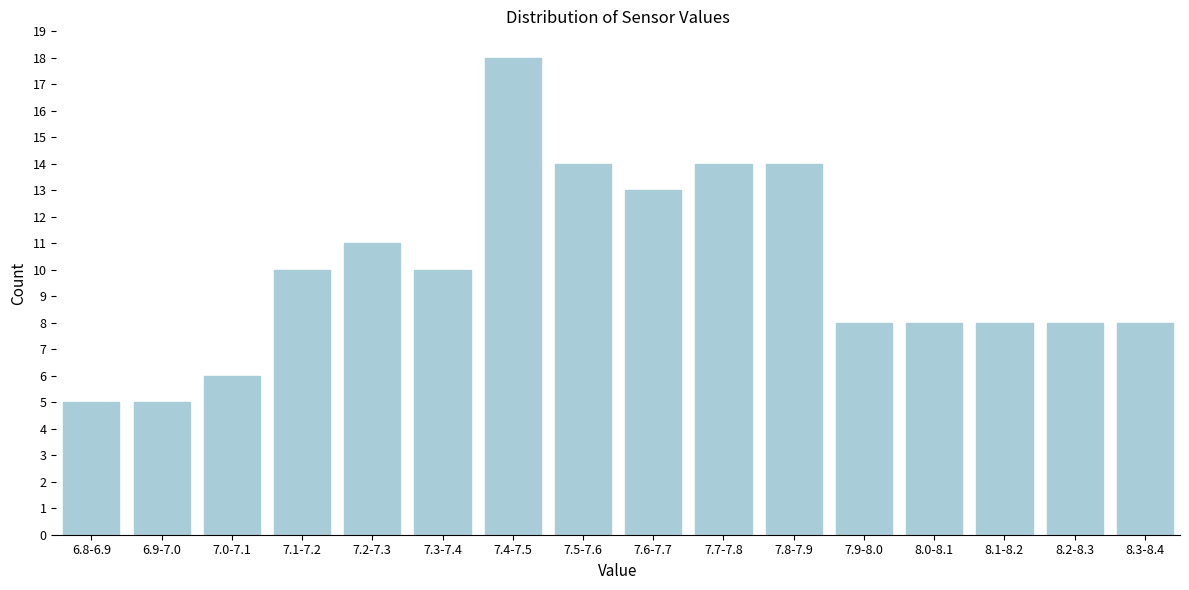

Reading right to left, list all the values displayed in this chart.

8.3-8.4=8	8.2-8.3=8	8.1-8.2=8	8.0-8.1=8	7.9-8.0=8	7.8-7.9=14	7.7-7.8=14	7.6-7.7=13	7.5-7.6=14	7.4-7.5=18	7.3-7.4=10	7.2-7.3=11	7.1-7.2=10	7.0-7.1=6	6.9-7.0=5	6.8-6.9=5